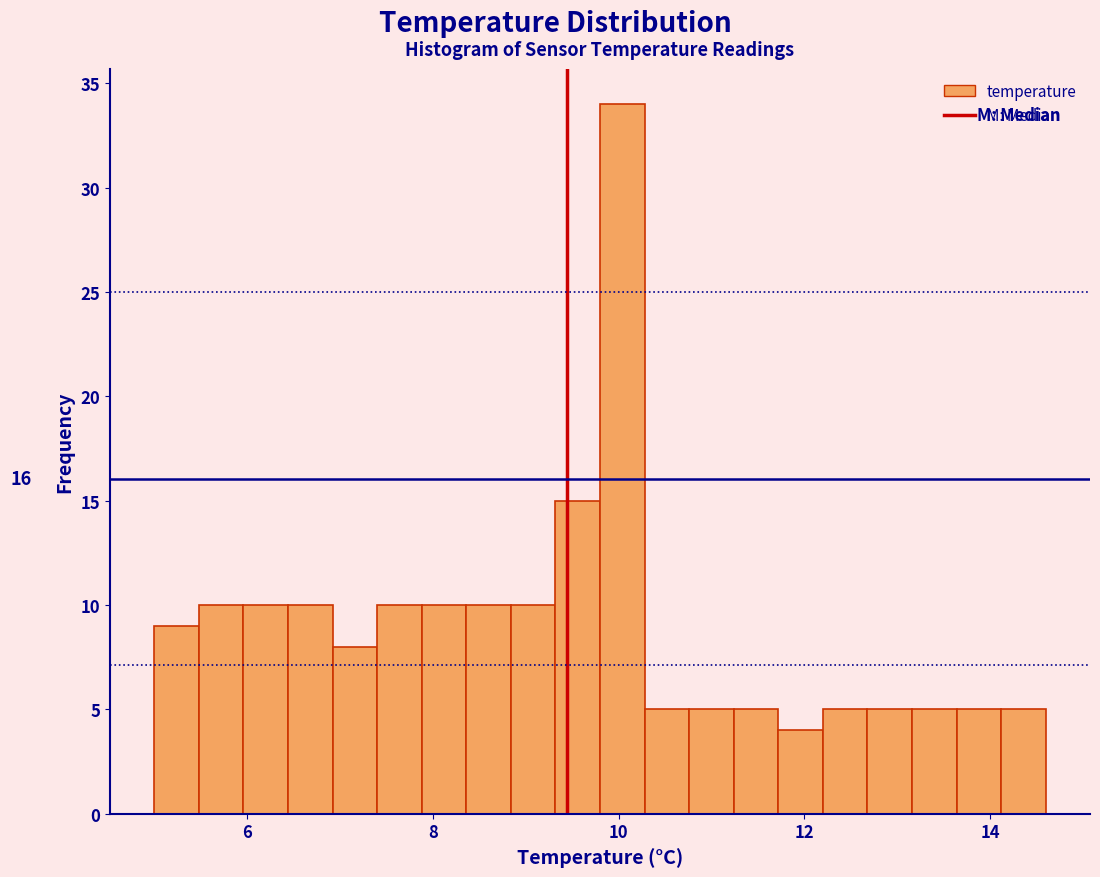

Around what value on the x-axis is the tallest bar? Give the approximate position of its centre, as read against the axis.

10.0